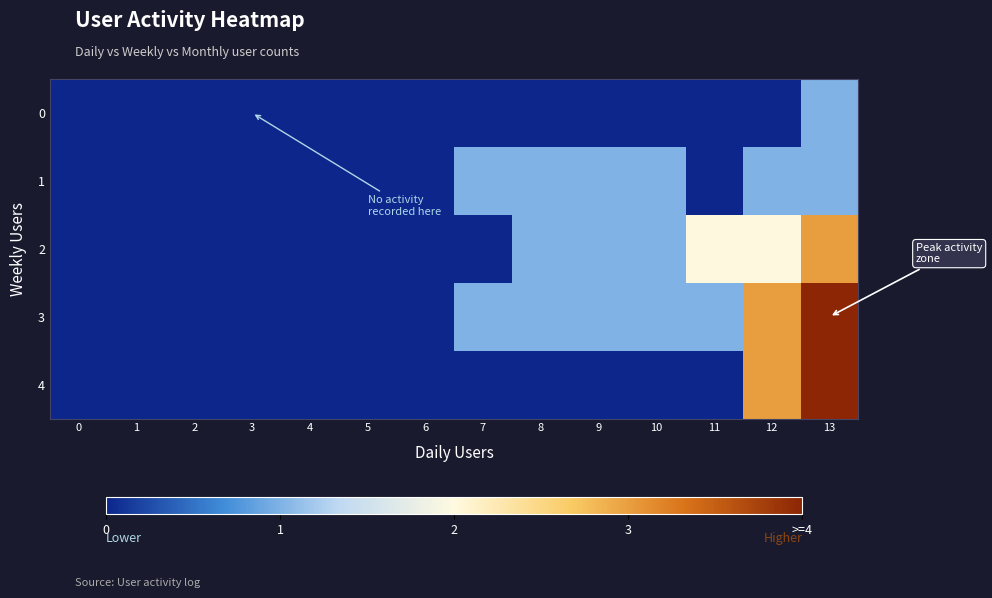

Reading left to right, what are all the values shown in this chart?

0: 0=0	1=0	2=0	3=0	4=0	5=0	6=0	7=0	8=0	9=0	10=0	11=0	12=0	13=1
1: 0=0	1=0	2=0	3=0	4=0	5=0	6=0	7=1	8=1	9=1	10=1	11=0	12=1	13=1
2: 0=0	1=0	2=0	3=0	4=0	5=0	6=0	7=0	8=1	9=1	10=1	11=2	12=2	13=3
3: 0=0	1=0	2=0	3=0	4=0	5=0	6=0	7=1	8=1	9=1	10=1	11=1	12=3	13=4
4: 0=0	1=0	2=0	3=0	4=0	5=0	6=0	7=0	8=0	9=0	10=0	11=0	12=3	13=4